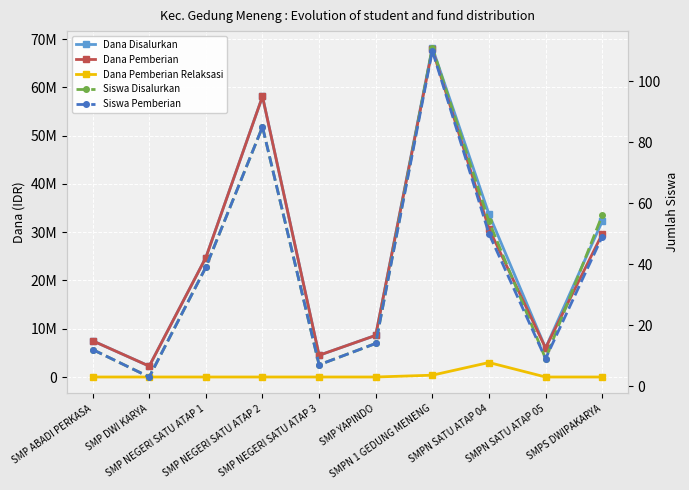

Which category has the highest value across all series?

SMPN 1 GEDUNG MENENG